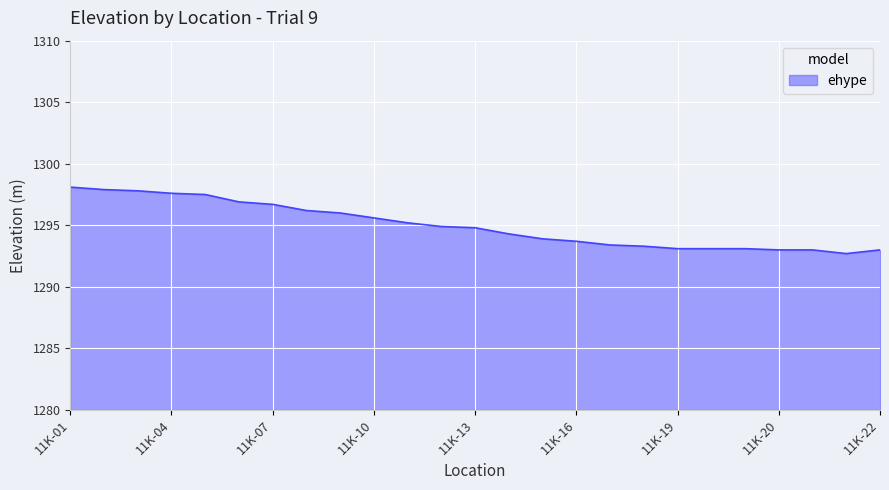

What is the greatest value displayed?

1298.1